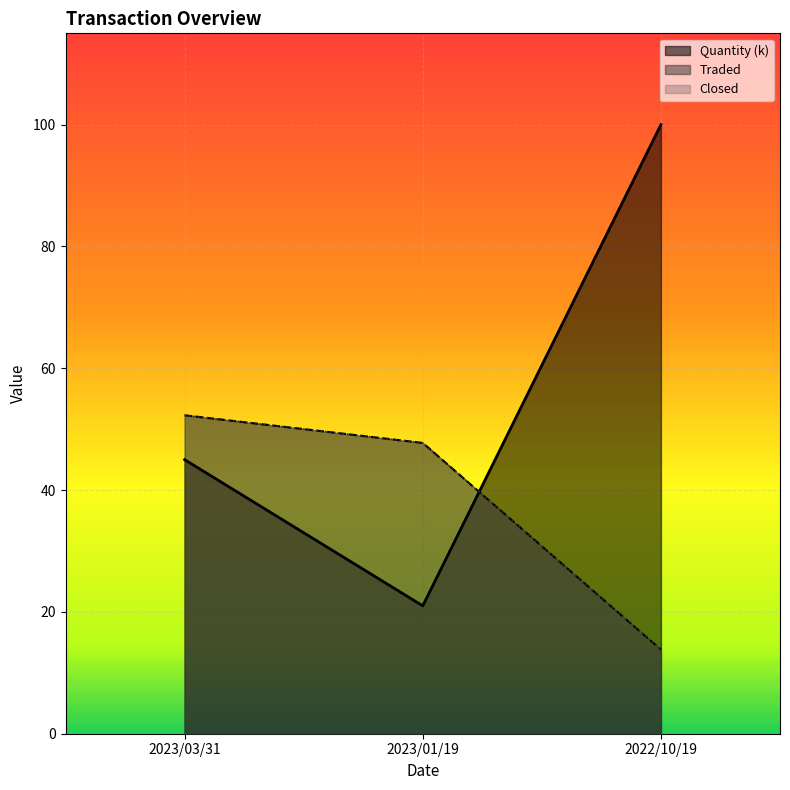

Which series changed the most between 2023/01/19 and 2022/10/19?

Quantity